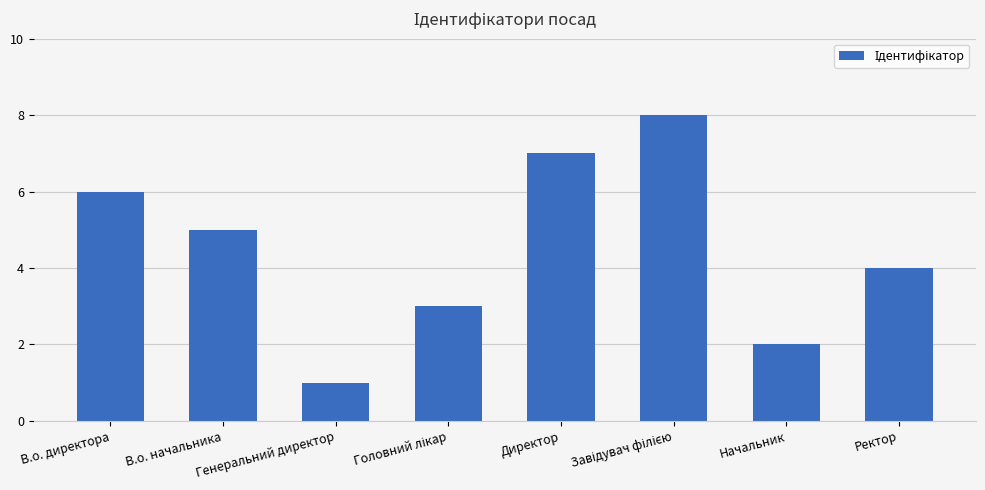

Reading left to right, list all the values displayed in this chart.

6	5	1	3	7	8	2	4